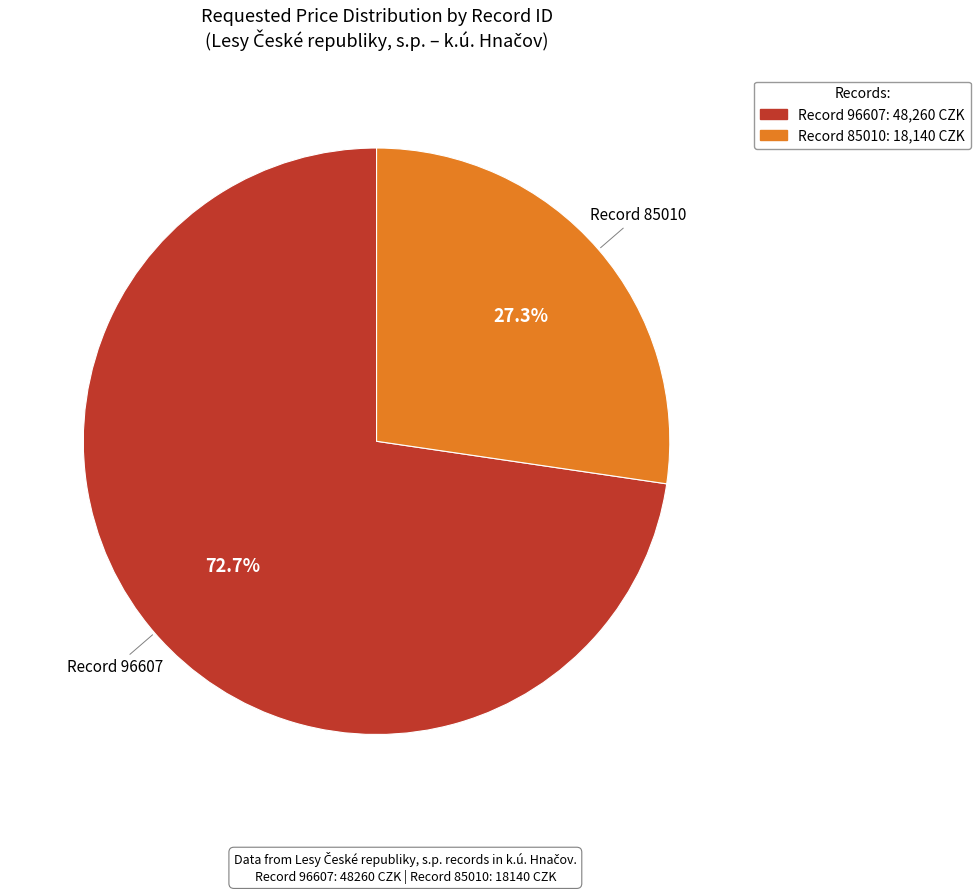

Is there a majority slice in this chart?

Yes